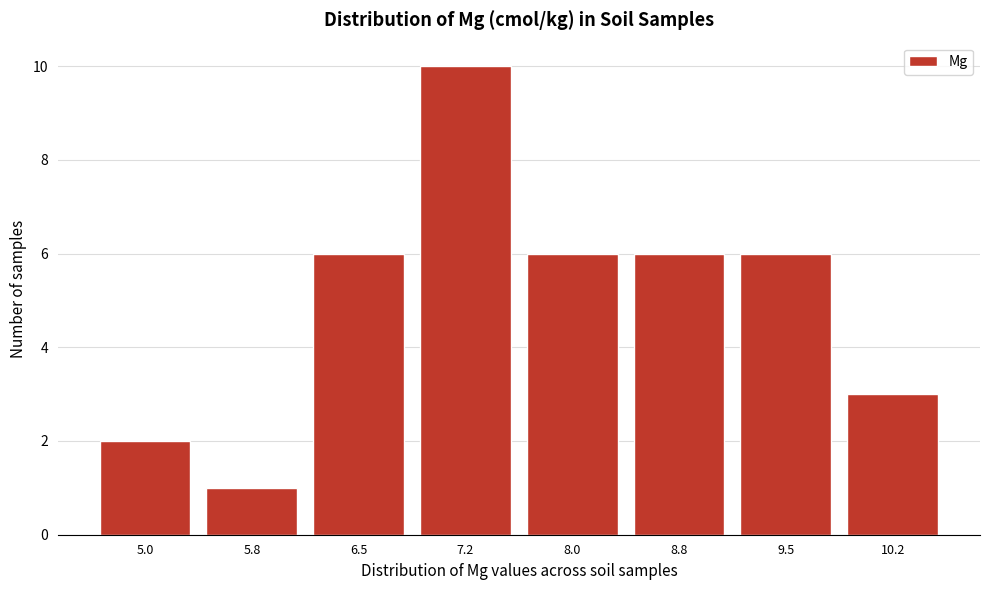

Reading left to right, list all the values displayed in this chart.

2	1	6	10	6	6	6	3